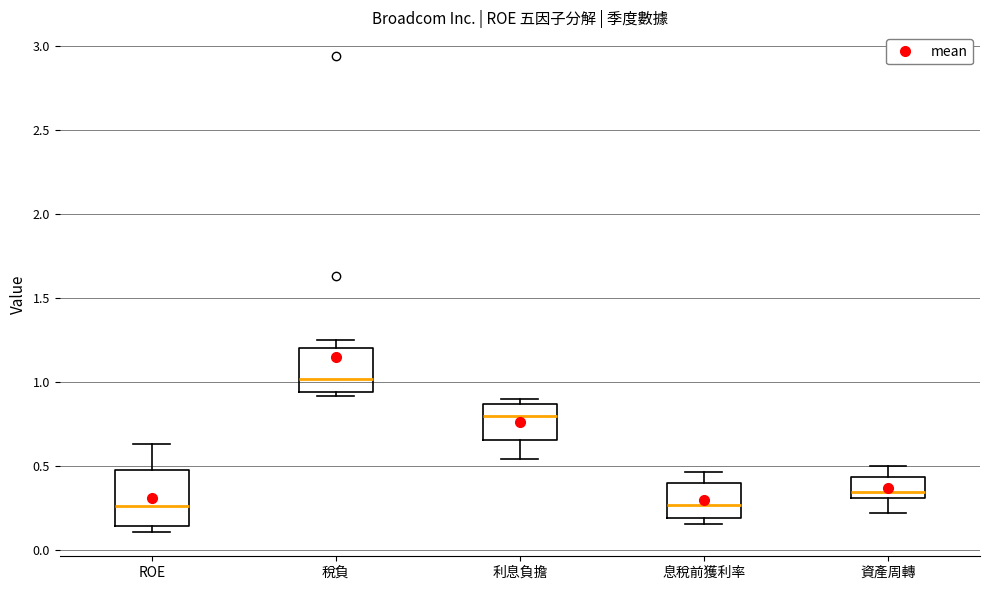

Where is the upper edge of the box for 稅負 on the y-axis? The values are not printed on the chart, so give them approximately, as read against the axis.

1.20